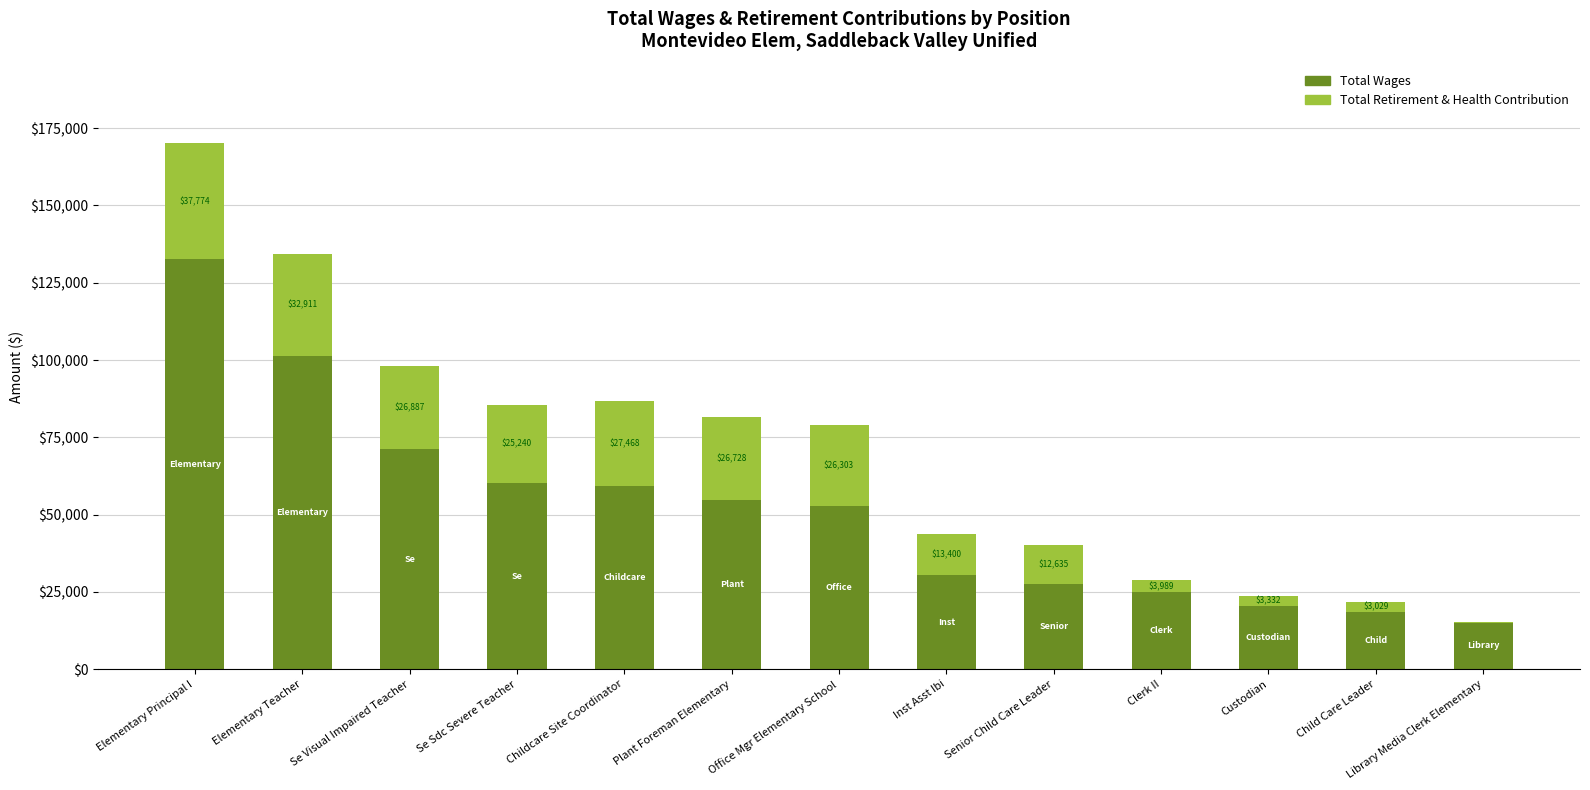

What is the maximum value for Total Wages?

132533